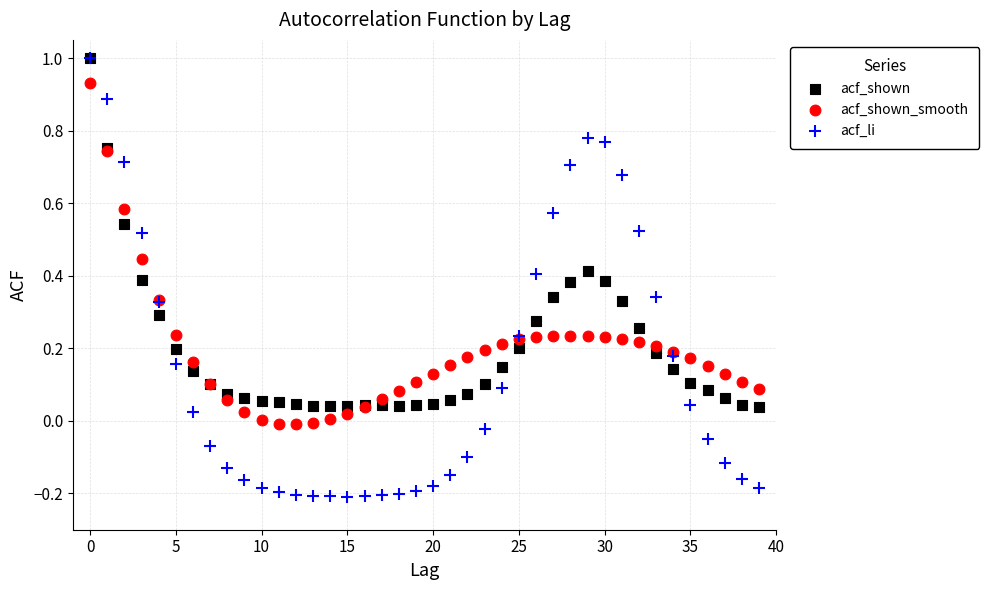

What are all the series names shown in the legend?

acf_shown, acf_shown_smooth, acf_li